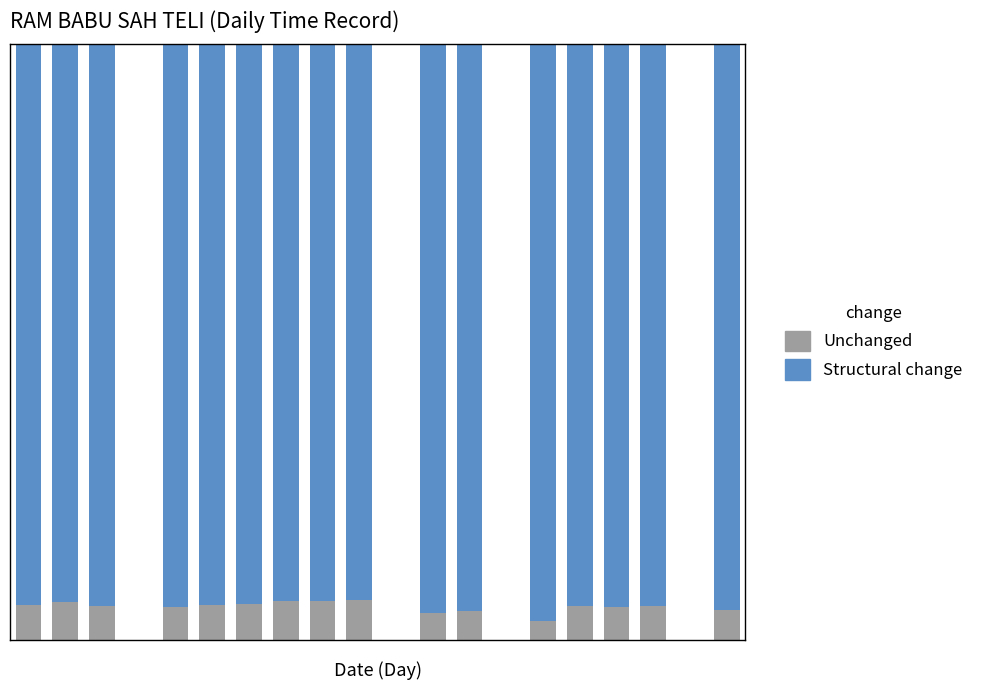

What are all the series names shown in the legend?

Unchanged, Structural change